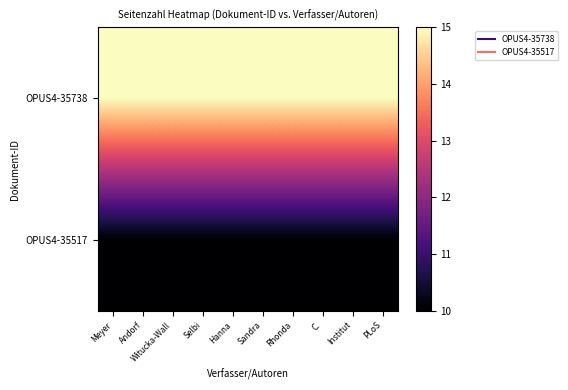

List the series in order of their peak value, lowest first.

OPUS4-35517, OPUS4-35738